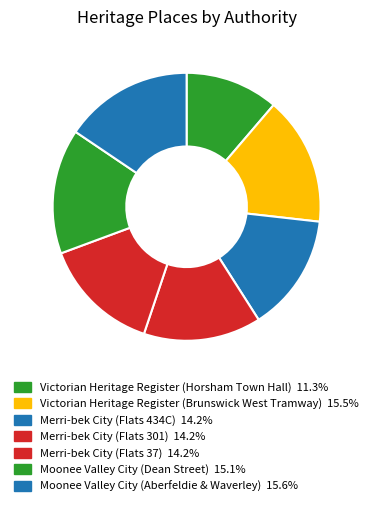

Which has a higher value, Merri-bek City (Flats 301) or Merri-bek City (Flats 434C)?

Merri-bek City (Flats 301)